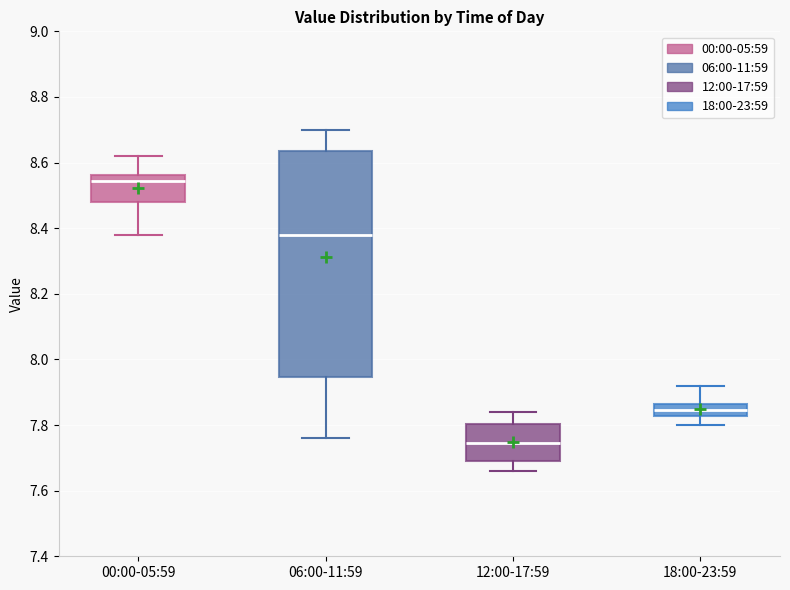

Reading left to right, read every box against the y-axis: the position of its median line, the range the box covers, and the ends of its whiskers. The values are not printed on the chart, so give them approximately, as read against the axis.

00:00-05:59: median 8.54, box 8.48 to 8.56, whiskers 8.38 to 8.62
06:00-11:59: median 8.38, box 7.94 to 8.64, whiskers 7.76 to 8.70
12:00-17:59: median 7.74, box 7.70 to 7.80, whiskers 7.66 to 7.84
18:00-23:59: median 7.84, box 7.82 to 7.86, whiskers 7.80 to 7.92